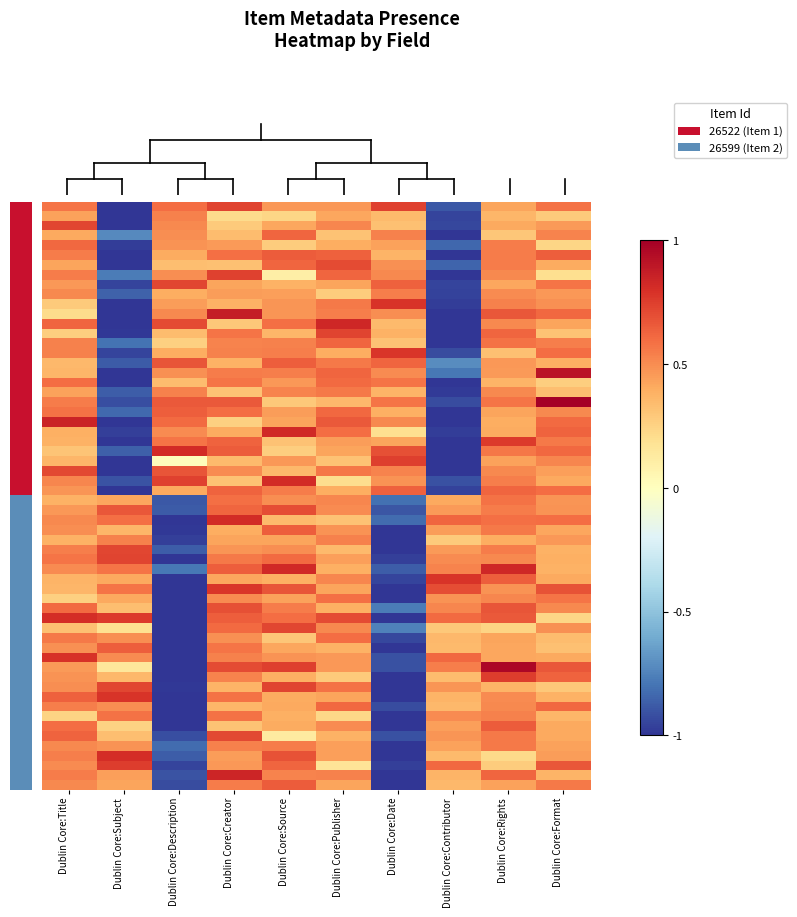

Between Dublin Core:Subject and Dublin Core:Description, which series saw the biggest shift?

26599